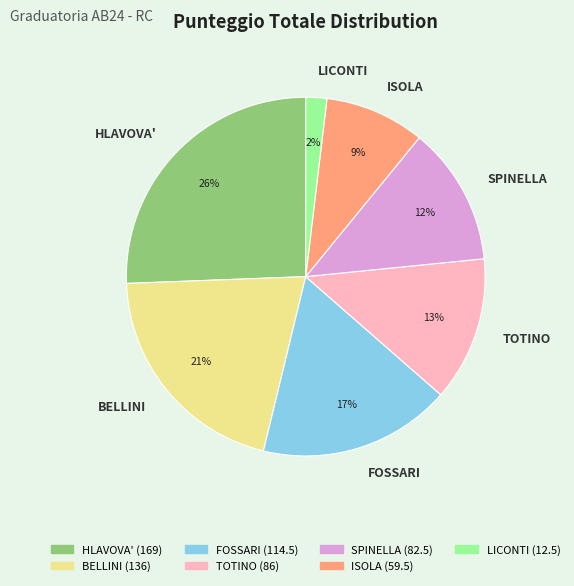

Between LICONTI and BELLINI, which is larger?

BELLINI